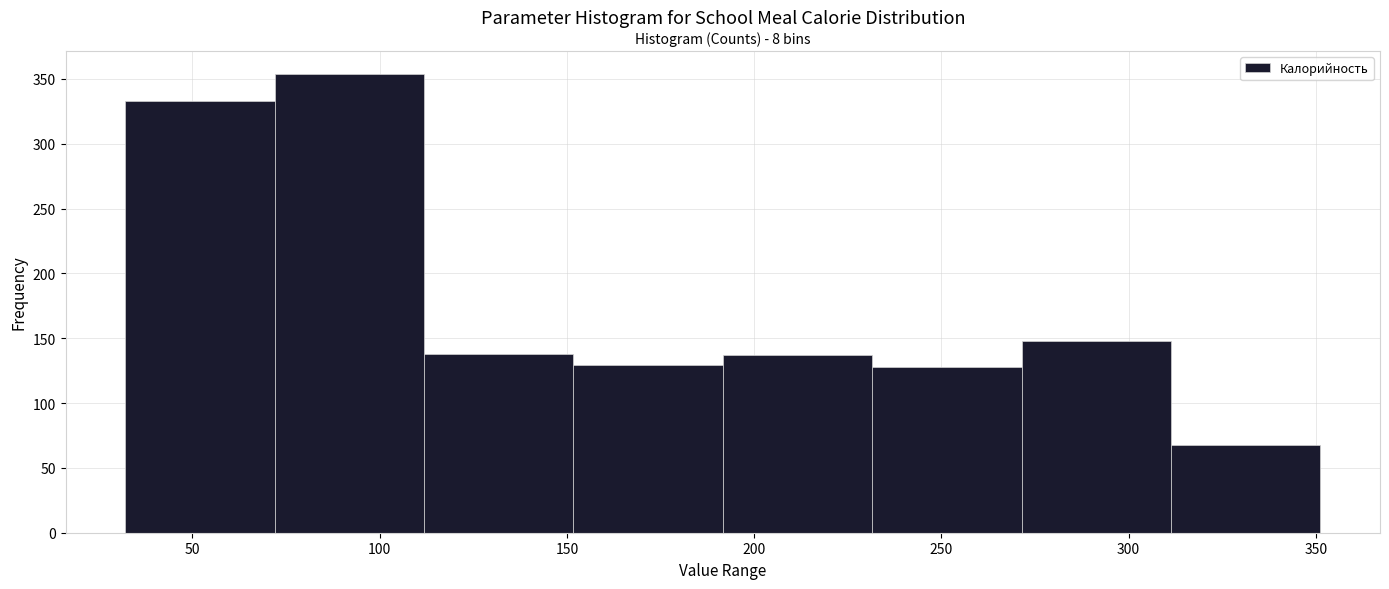

Which range on the x-axis has the tallest bar?

70 to 110